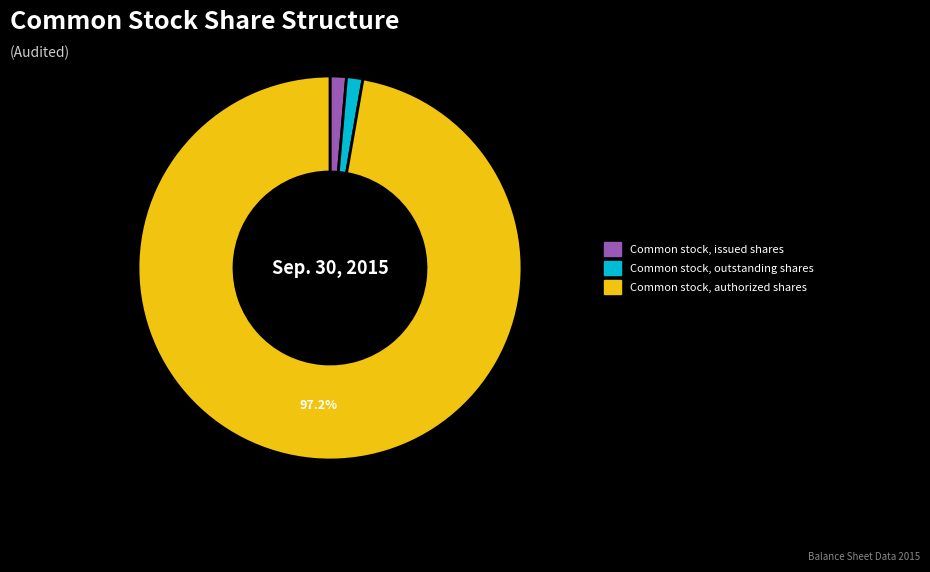

Is the sum of Common stock, authorized shares and Common stock, outstanding shares greater than half?

Yes